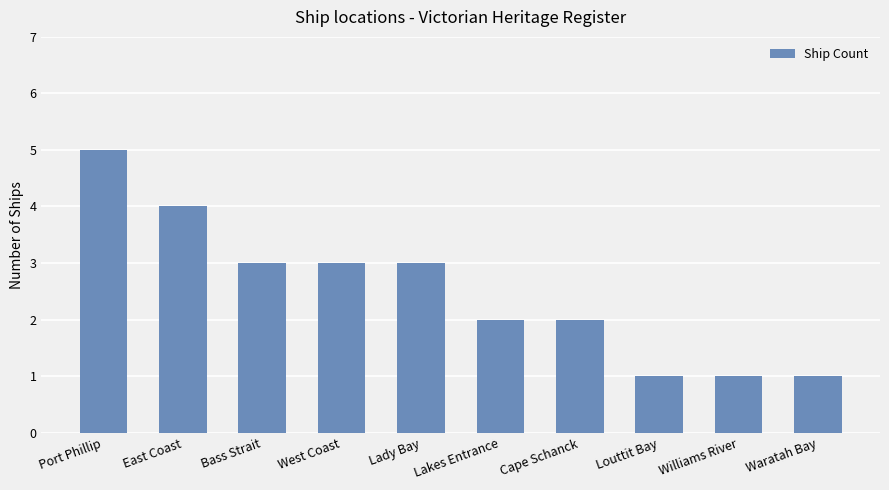

Read the value at West Coast.

3